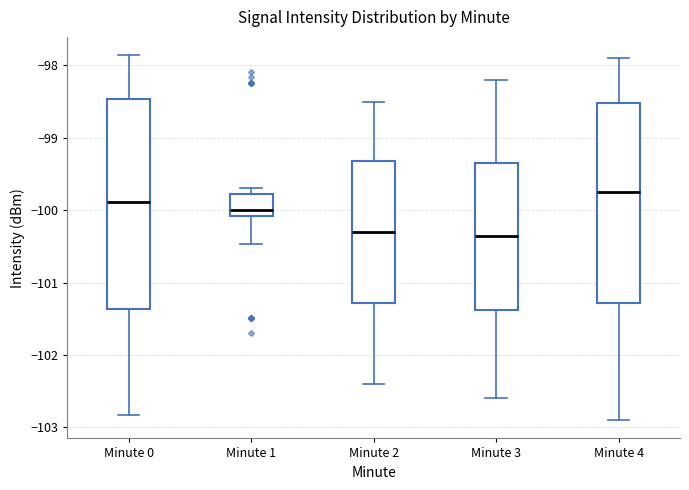

Reading left to right, read every box against the y-axis: the position of its median line, the range the box covers, and the ends of its whiskers. The values are not printed on the chart, so give them approximately, as read against the axis.

Minute 0: median -99.9, box -101.4 to -98.5, whiskers -102.8 to -97.9
Minute 1: median -100.0, box -100.1 to -99.8, whiskers -100.5 to -99.7
Minute 2: median -100.3, box -101.3 to -99.3, whiskers -102.4 to -98.5
Minute 3: median -100.3, box -101.4 to -99.3, whiskers -102.6 to -98.2
Minute 4: median -99.7, box -101.3 to -98.5, whiskers -102.9 to -97.9